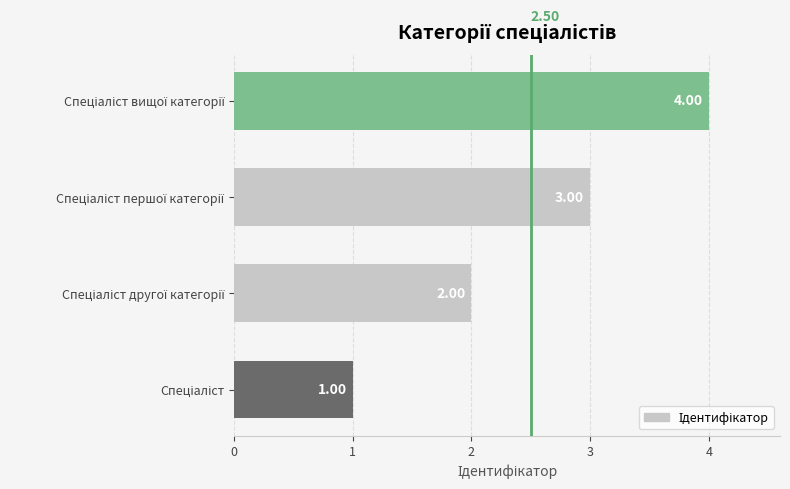

What is the difference between the maximum and minimum values?

3